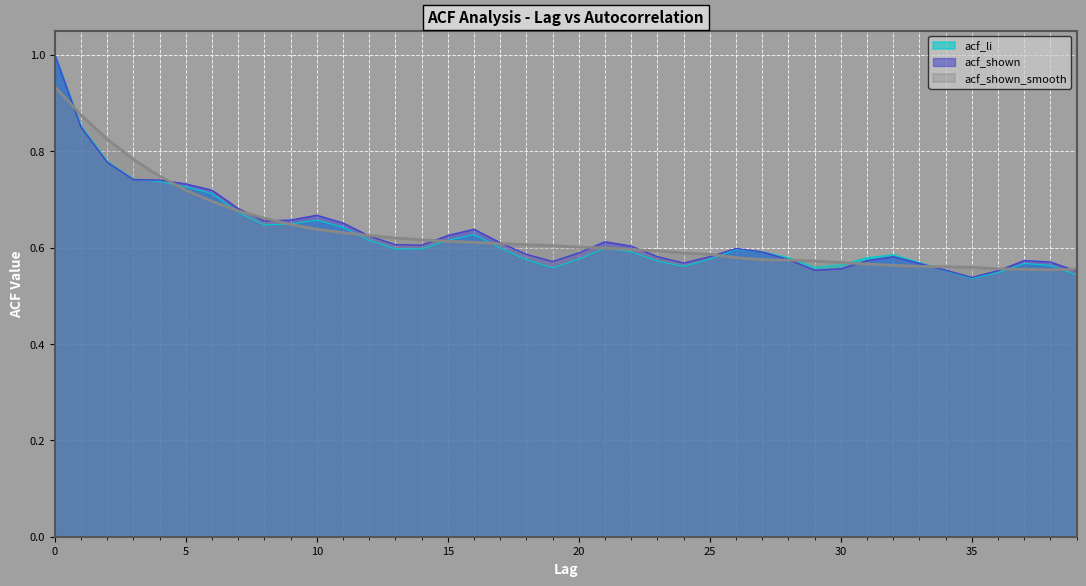

Is the value of acf_shown_smooth at 30 greater than the value of acf_shown at 18?

No